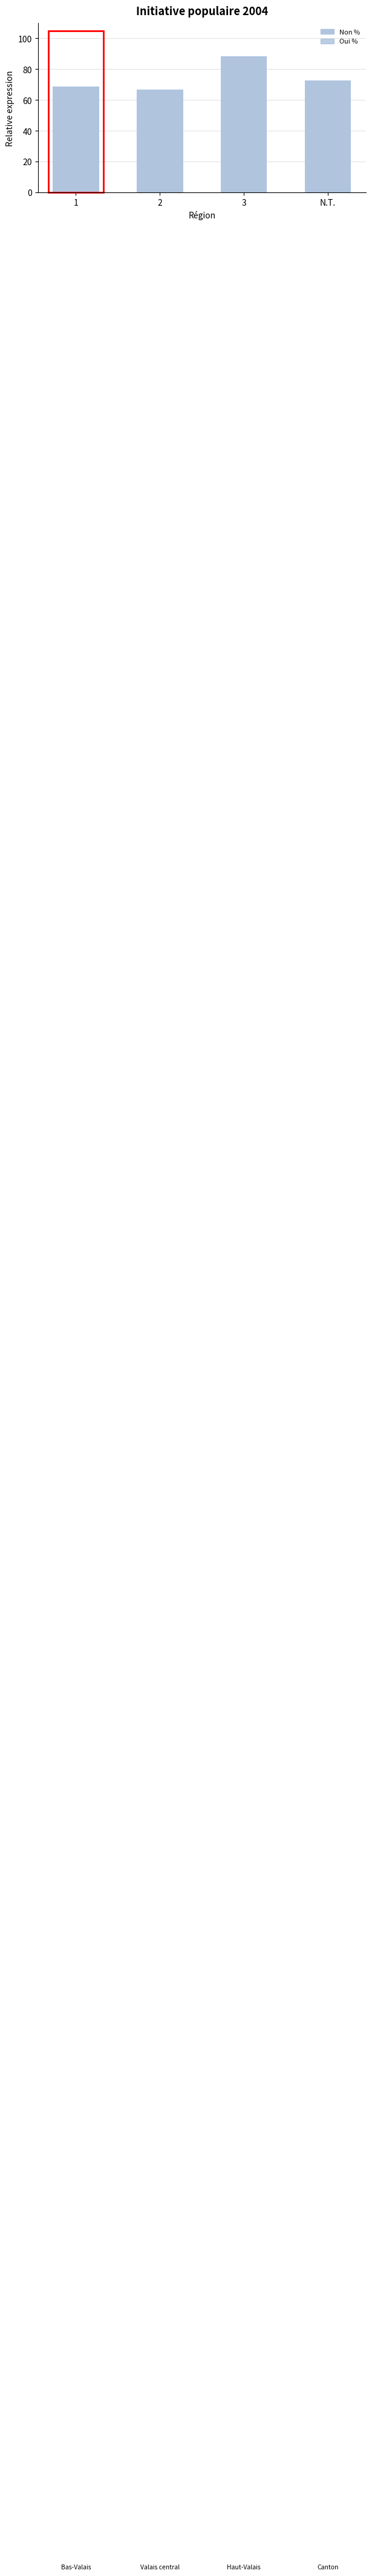

Reading left to right, what are all the values shown in this chart?

Non %: 68.8	66.8	88.3	72.7
Oui %: 31.2	33.2	11.7	27.3